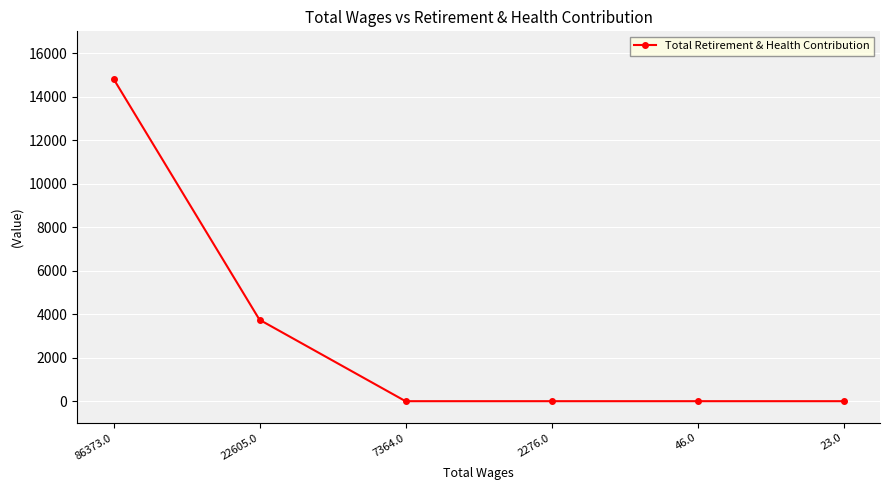

How many lines are shown in the chart?

1